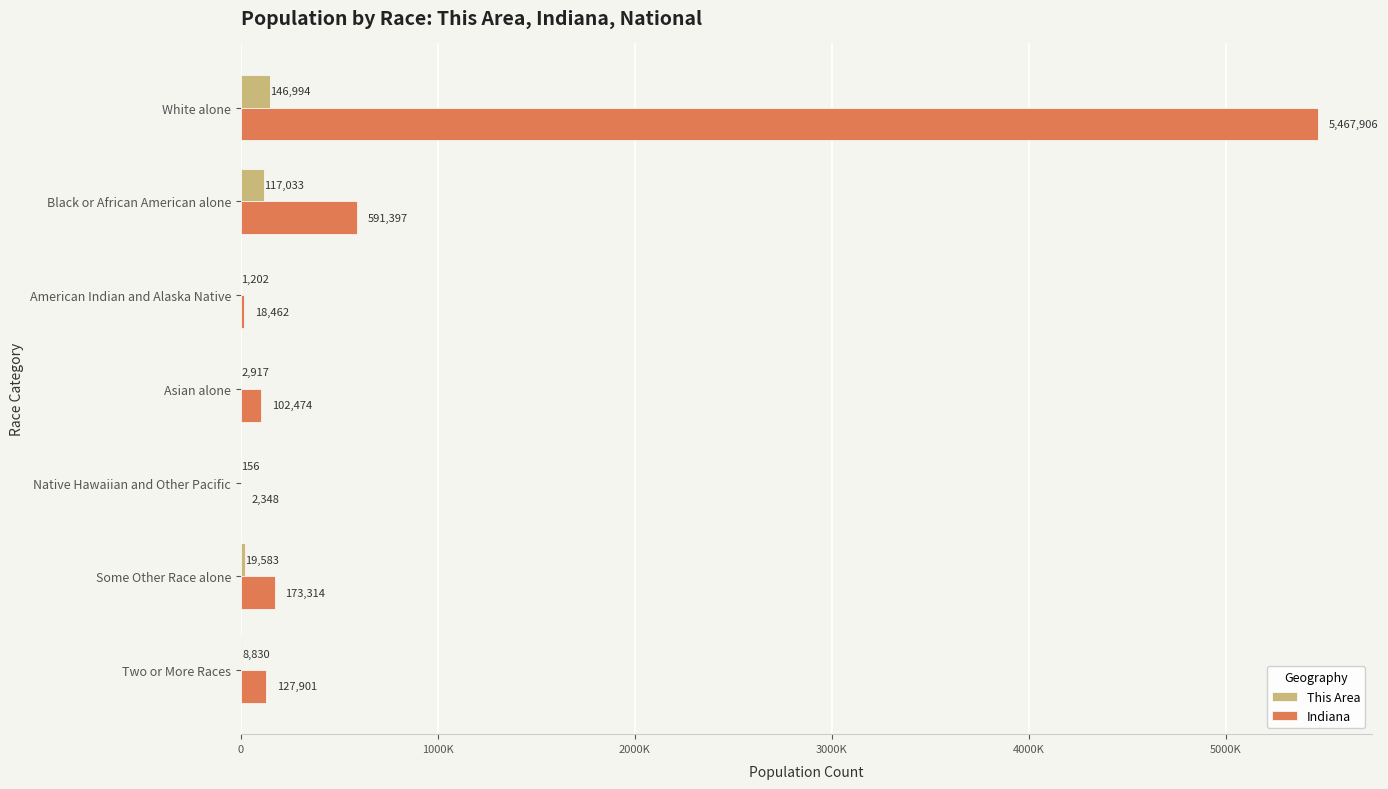

What are all the series names shown in the legend?

This Area, Indiana